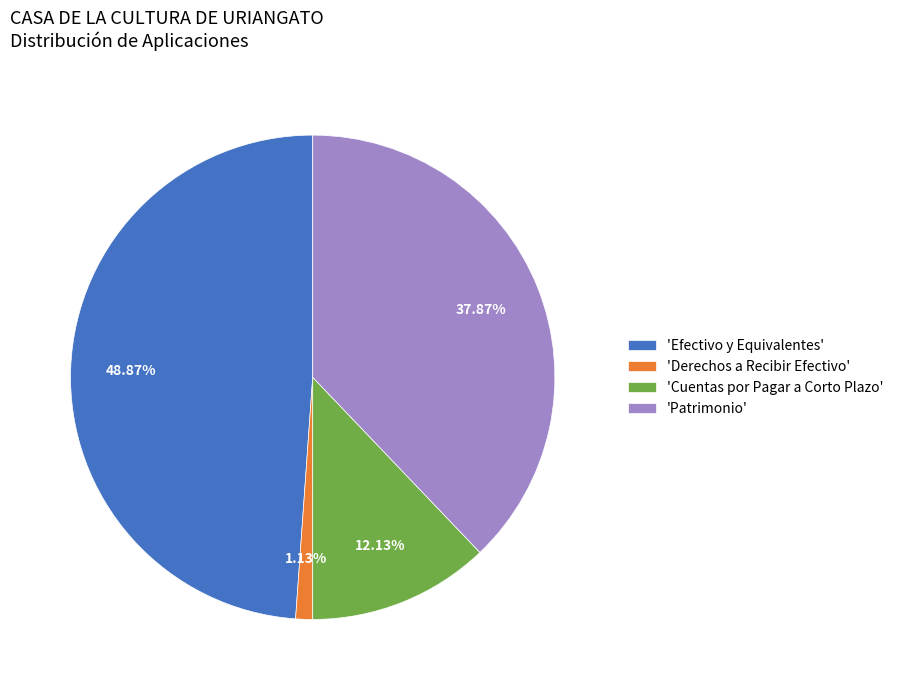

To the nearest percent, what is the difference between the largest and smallest slice percentages?

48%